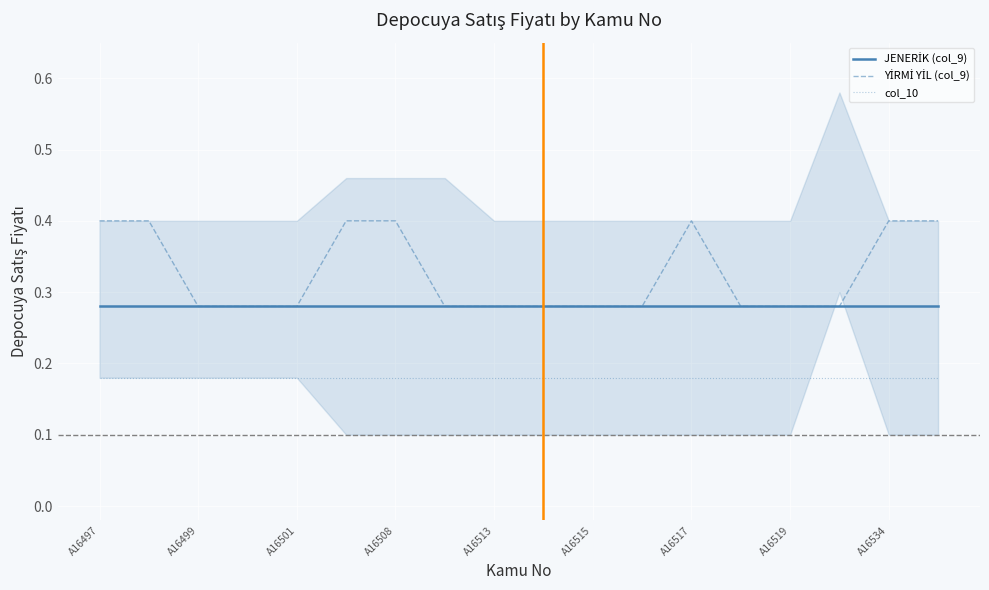

True or false: col_10 and JENERİK (col_9) intersect in this chart.

False